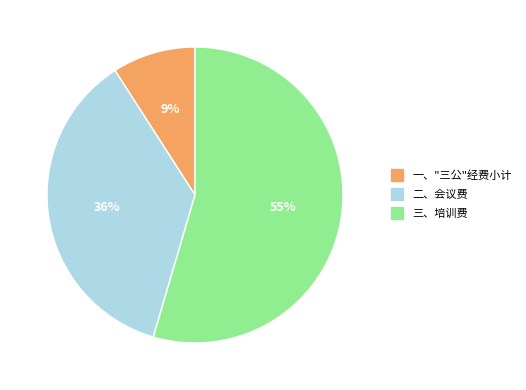

How many slices are in this pie chart?

3